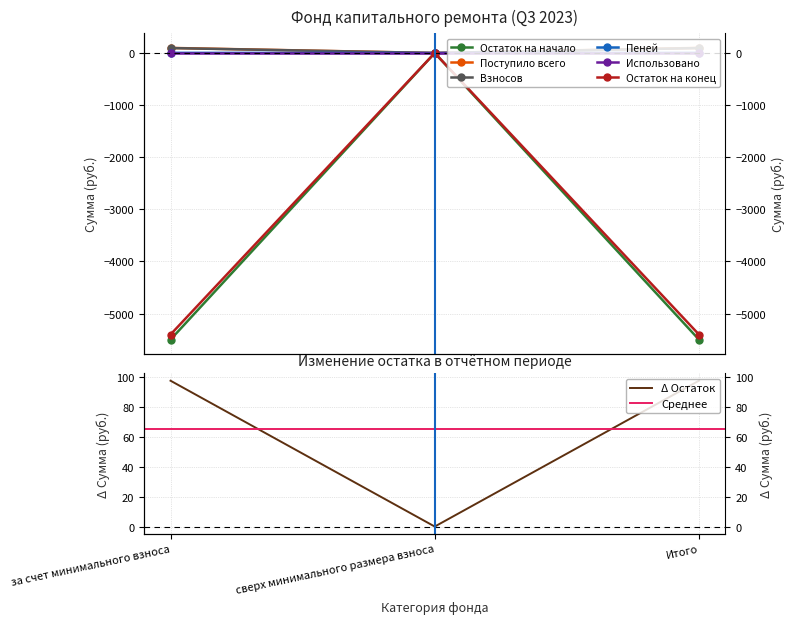

What position from the right is Итого?

1